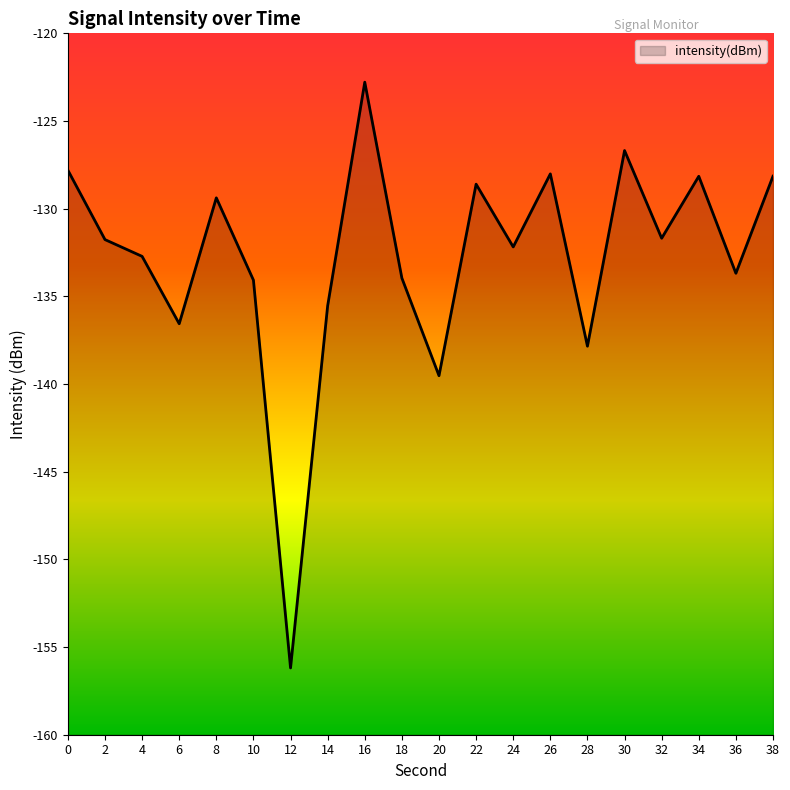

How many categories are shown in the chart?

20